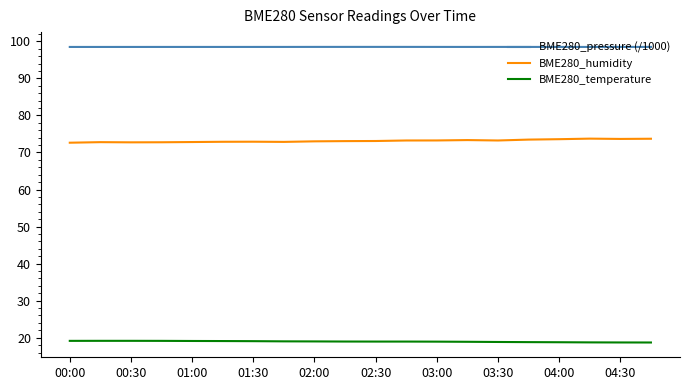

Which series has the largest total across all categories?

BME280_pressure (/1000)